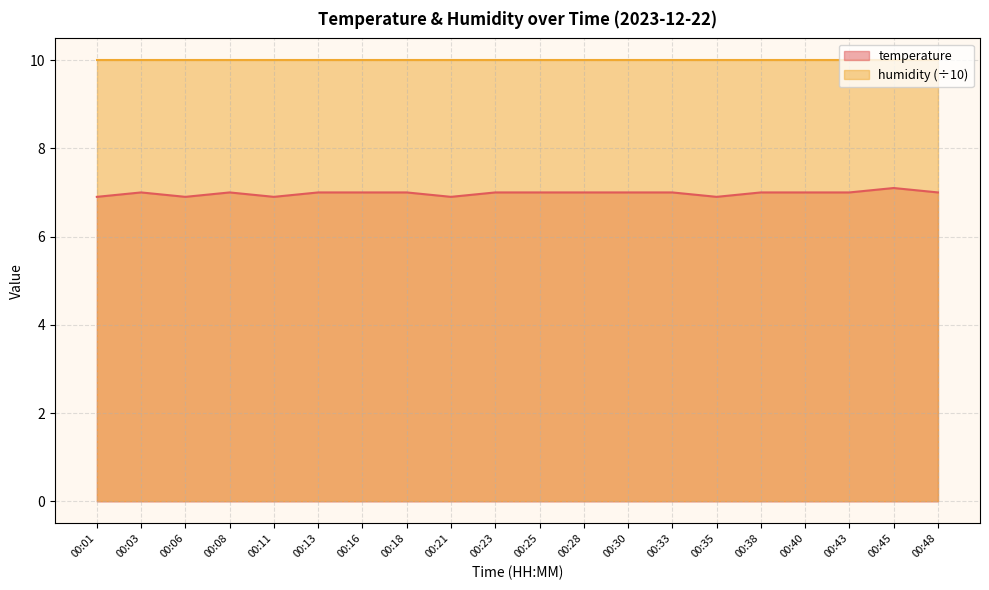

How many lines are shown in the chart?

2